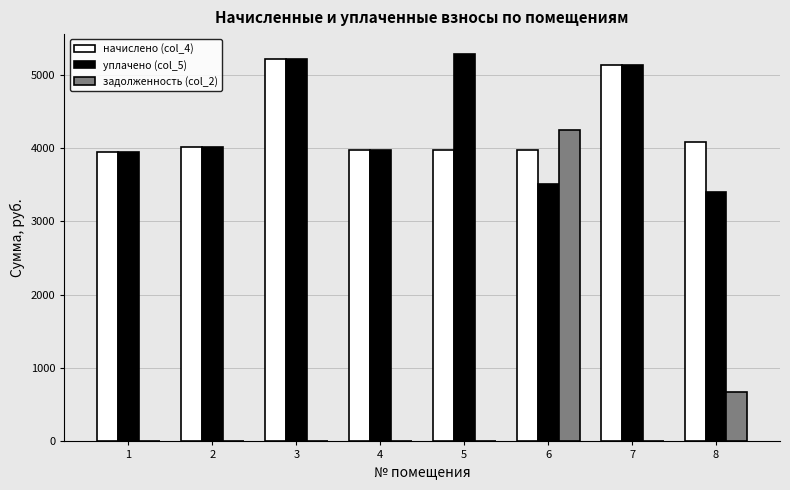

At which label is задолженность (col_2) closest to 2120?

8